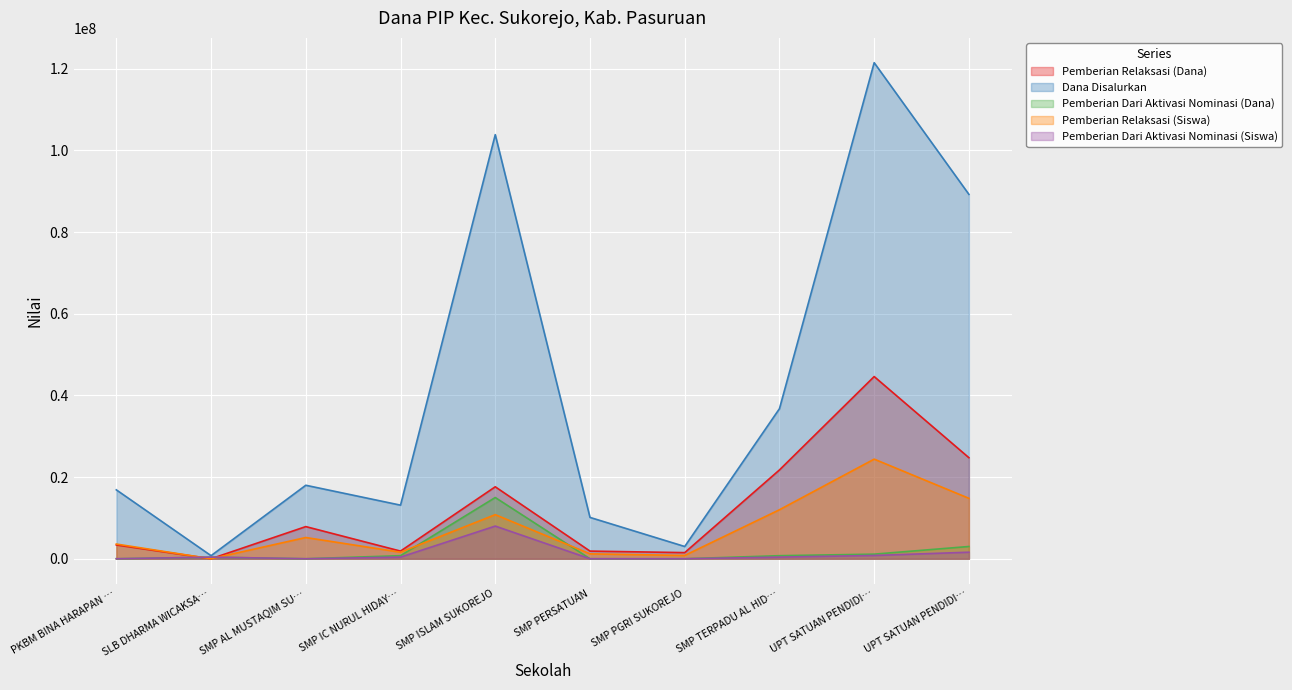

What are all the series names shown in the legend?

Pemberian Relaksasi (Dana), Dana Disalurkan, Pemberian Dari Aktivasi Nominasi (Dana), Pemberian Relaksasi (Siswa), Pemberian Dari Aktivasi Nominasi (Siswa)